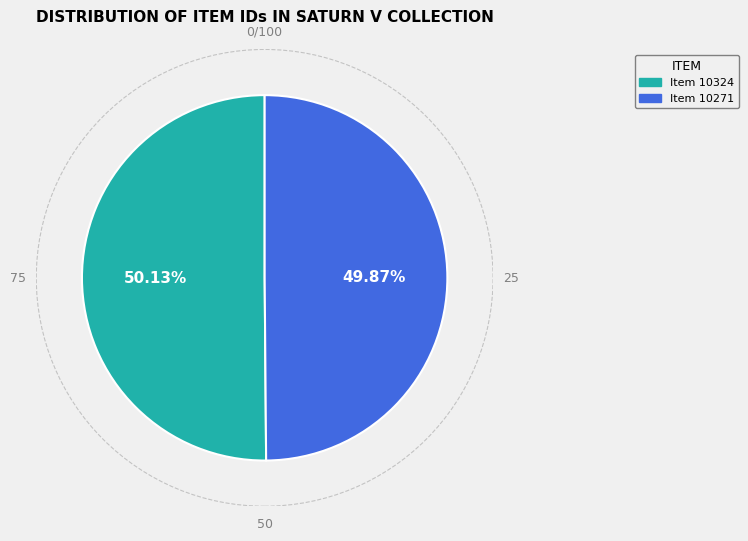

Is there any slice that represents more than half of the pie?

Yes